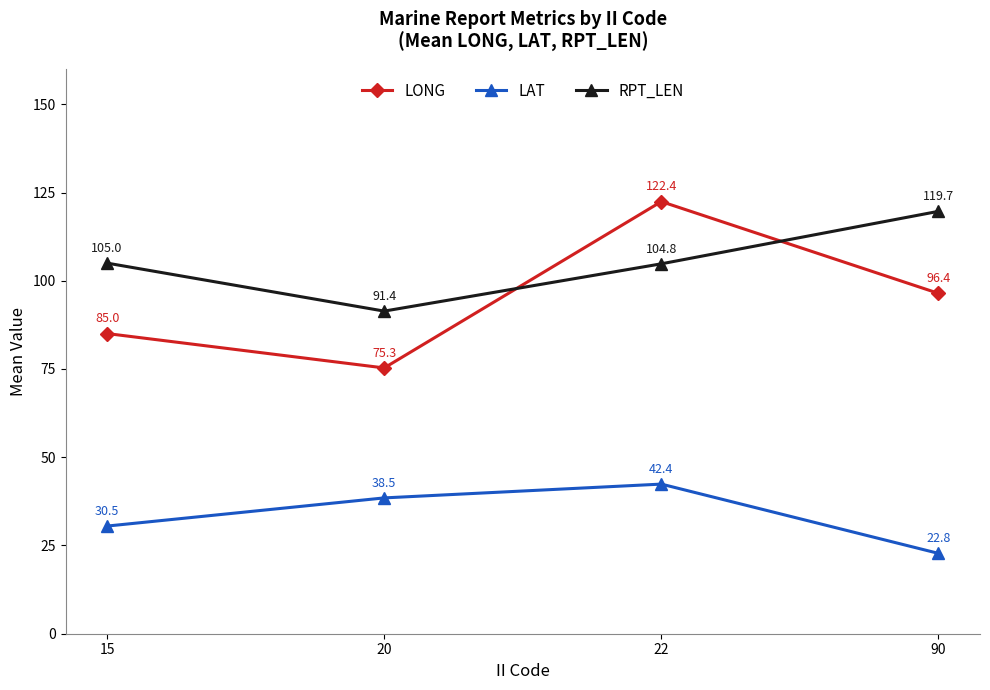

True or false: LONG has more than 0 points higher than both neighbors.

True